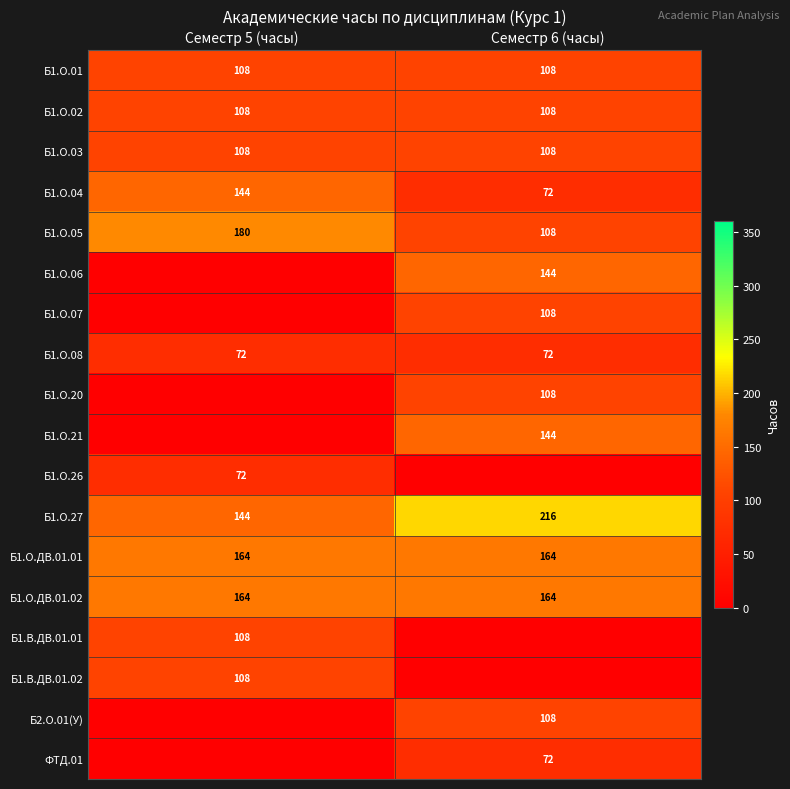

What is the difference between the Б1.О.27 values at Семестр 6 (часы) and Семестр 5 (часы)?

72